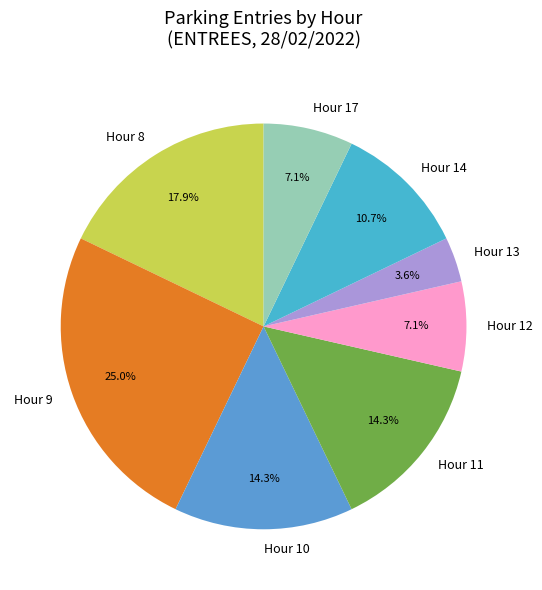

Does Hour 17 represent more than half of the total?

No